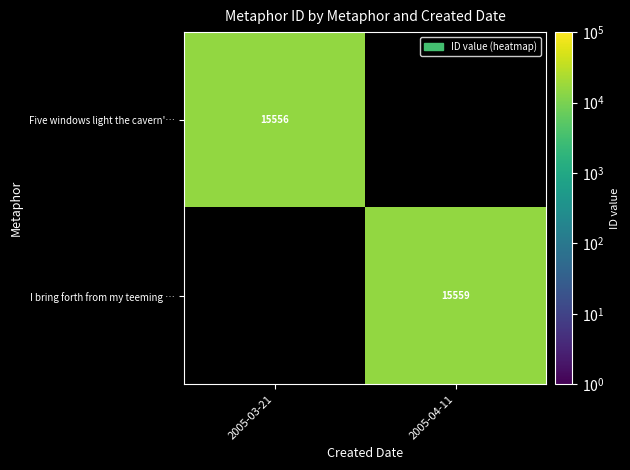

The value of I bring forth from my teeming … at 2005-04-11 is 15559. True or false?

True